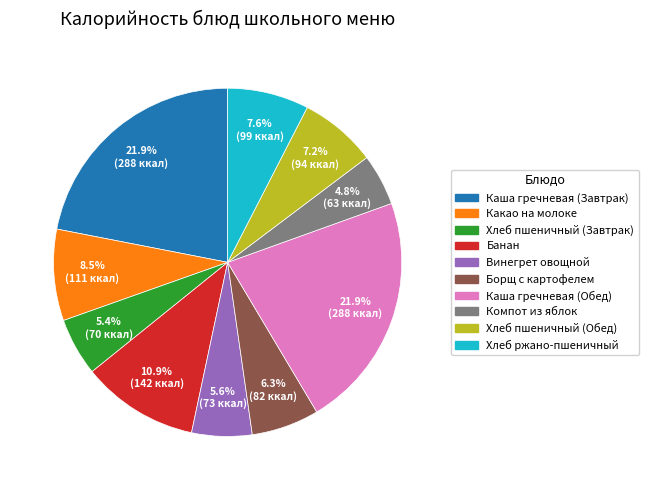

Is it true that Хлеб пшеничный (Завтрак) is 5% of the pie?

True